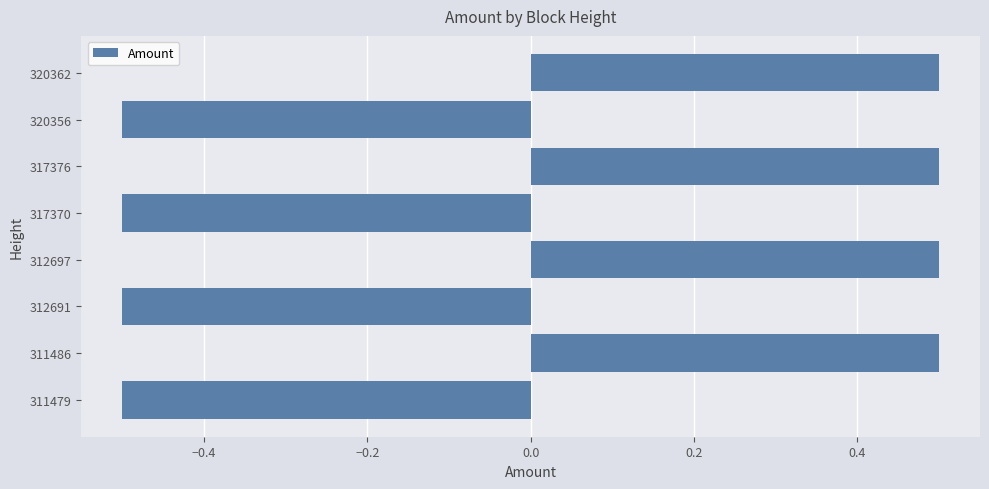

Is it true that the value at 312691 is -0.1?

False